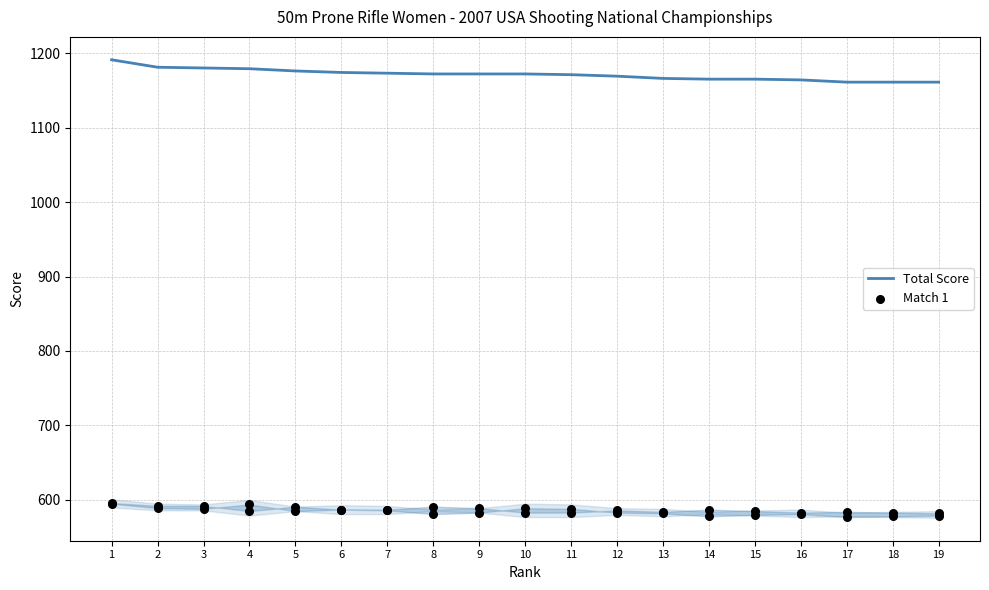

What is the total value across all series at 13?

1748